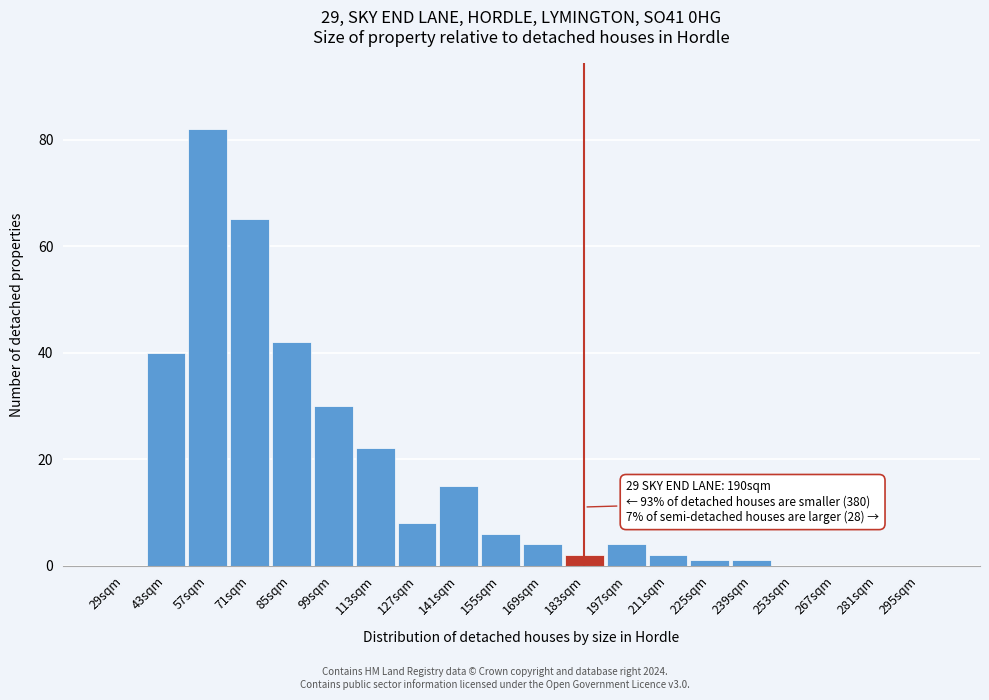

Reading left to right, what are all the values shown in this chart?

29sqm=0	43sqm=40	57sqm=82	71sqm=65	85sqm=42	99sqm=30	113sqm=22	127sqm=8	141sqm=15	155sqm=6	169sqm=4	183sqm=2	197sqm=4	211sqm=2	225sqm=1	239sqm=1	253sqm=0	267sqm=0	281sqm=0	295sqm=0